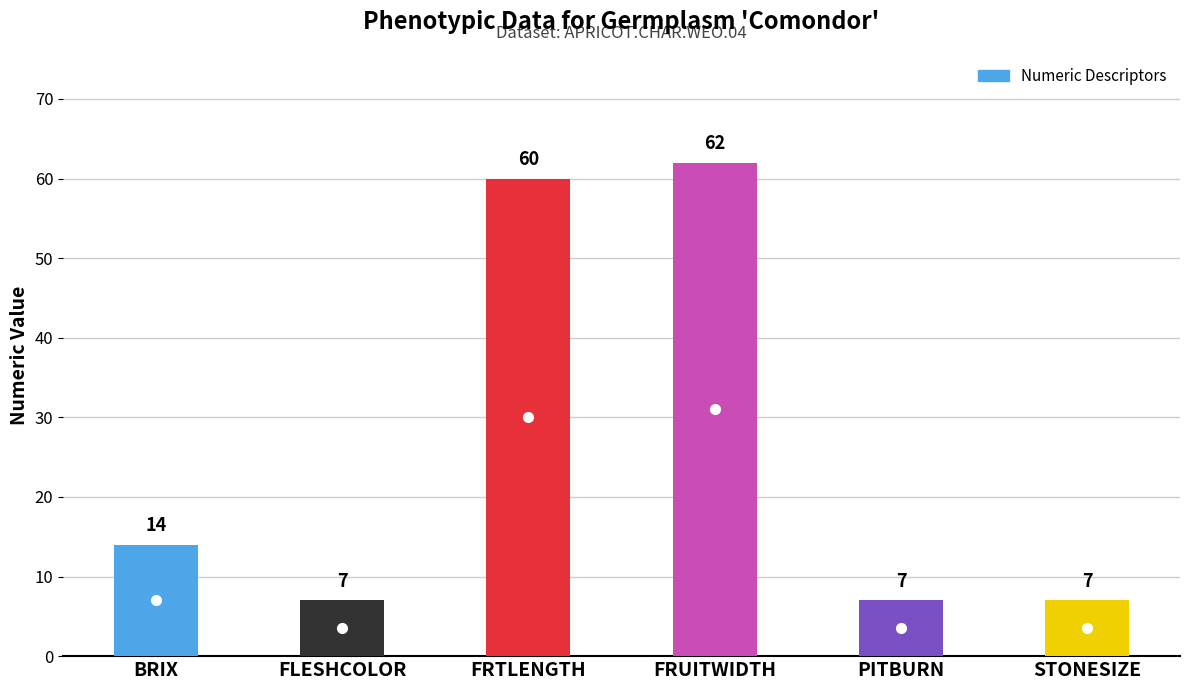

What position from the left is FLESHCOLOR?

2